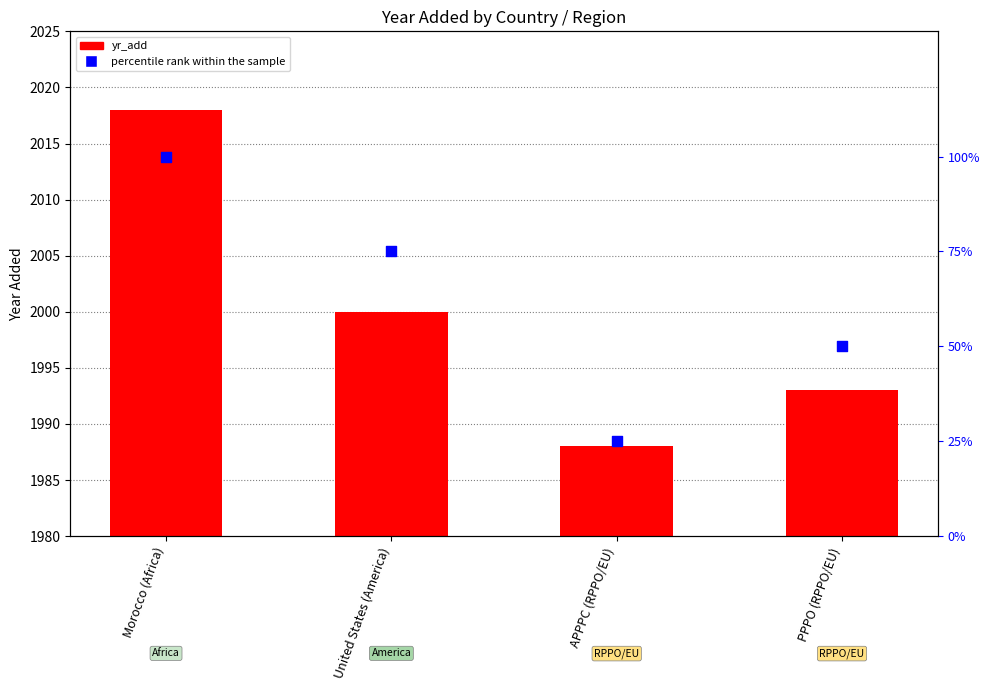

At which category is the sum across all series the highest?

Morocco (Africa)